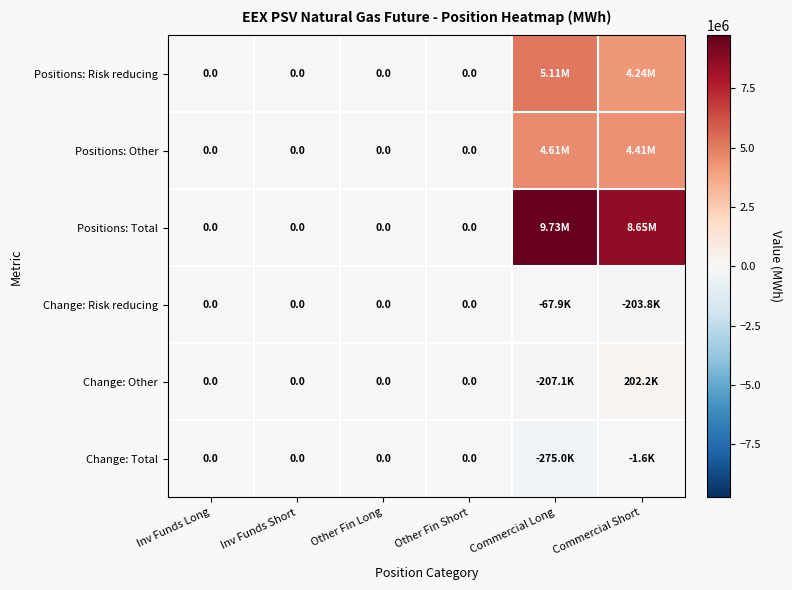

What is the maximum value shown in the chart?

9728328.0